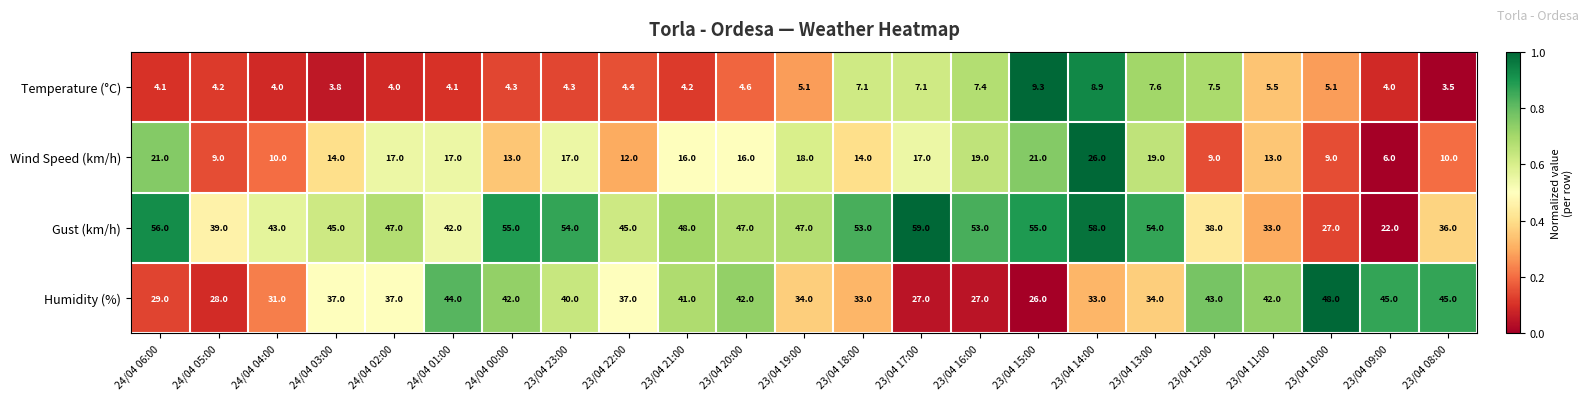

What is the average value of the Humidity (%) series?

36.7